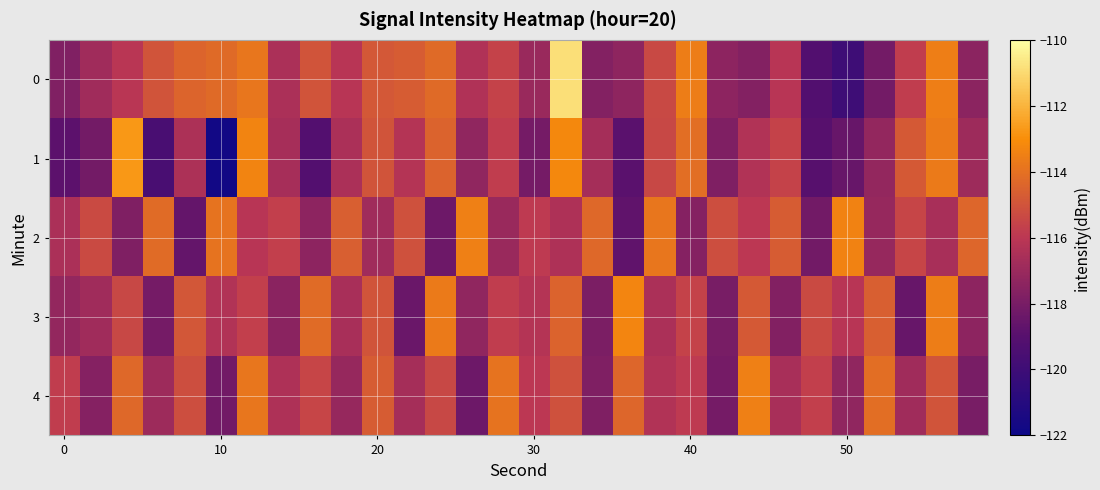

What is the greatest value displayed?

-110.9